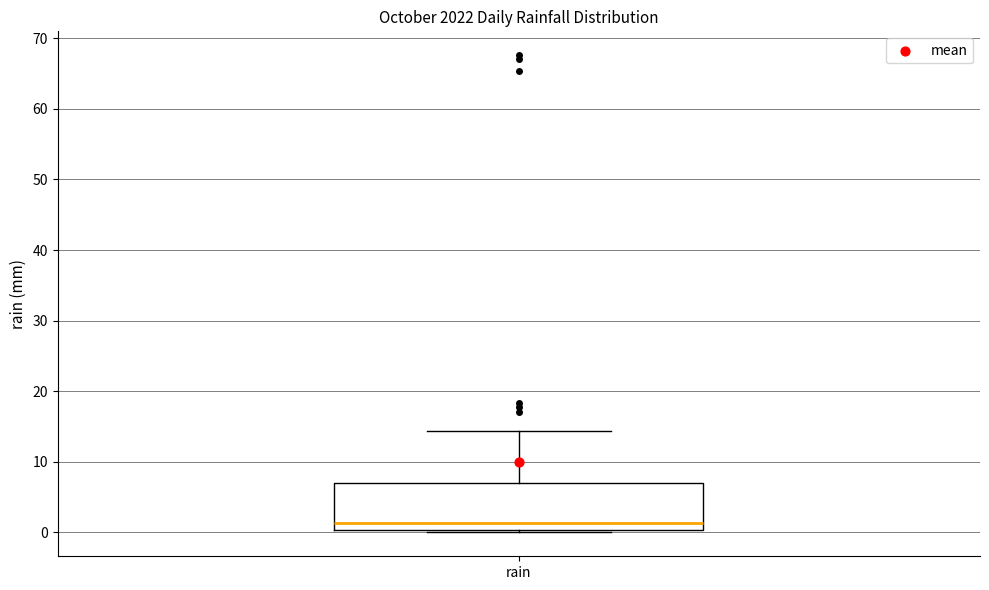

Where is the lower edge of the box for rain on the y-axis? The values are not printed on the chart, so give them approximately, as read against the axis.

0